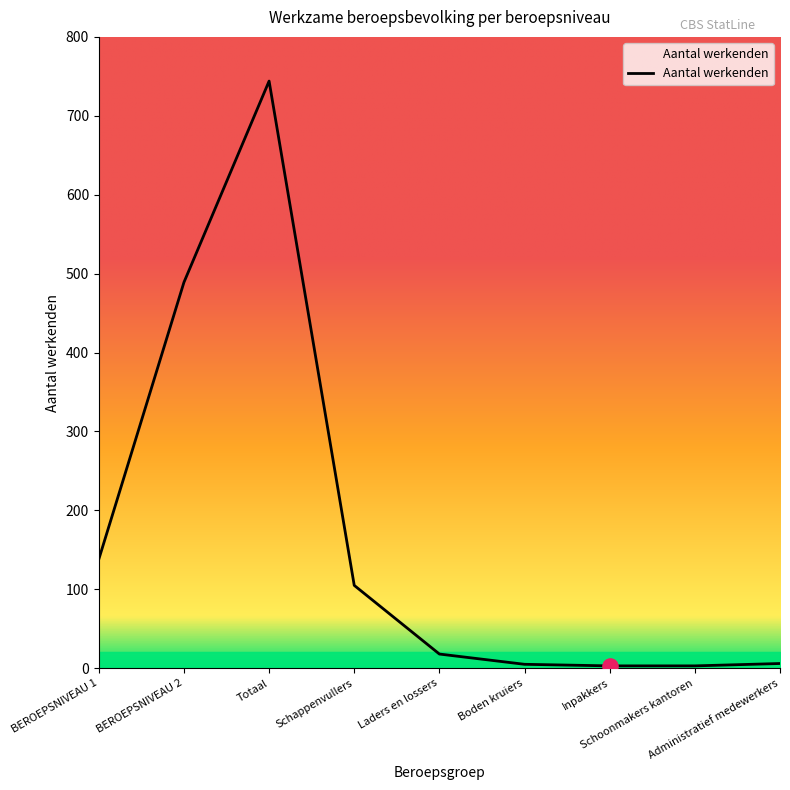

What is the ratio of the value at Administratief medewerkers to the value at Schappenvullers?

0.1